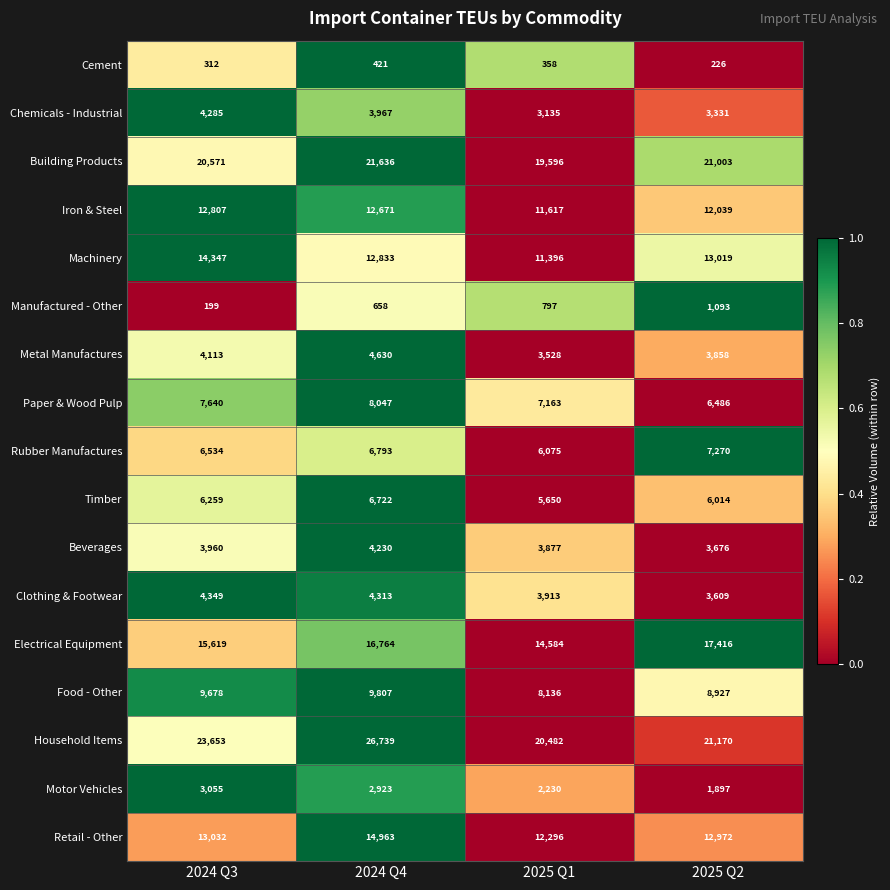

What is the difference between the Retail - Other values at 2024 Q3 and 2025 Q2?

60